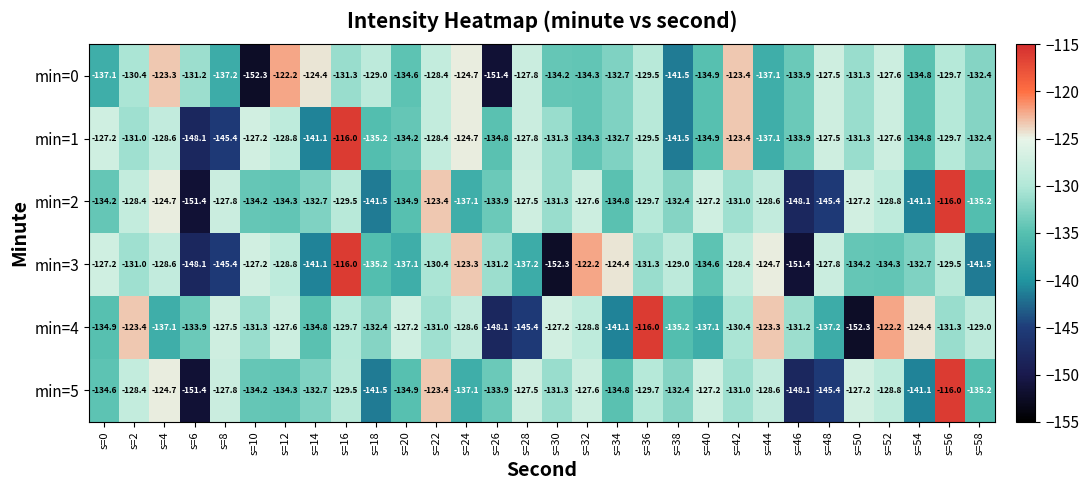

Which series changed the most between s=18 and s=34?

min=3